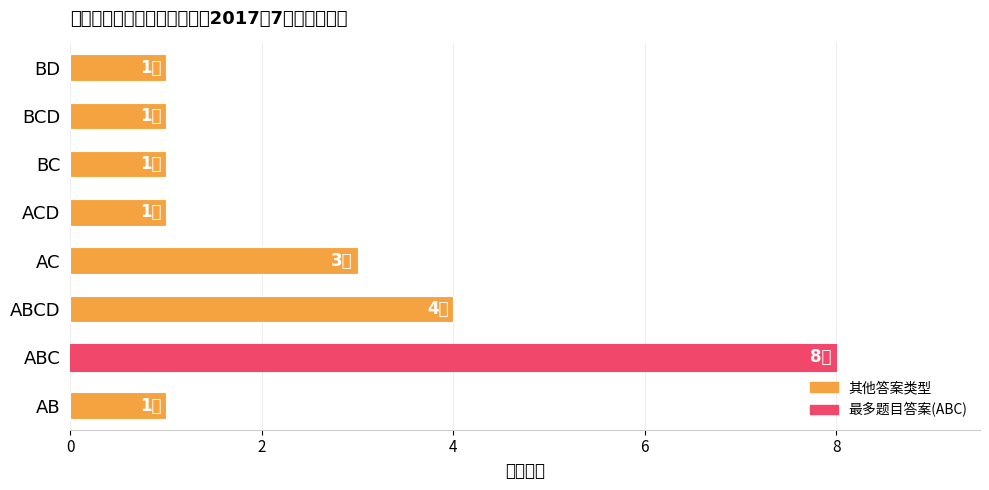

What is the difference between the maximum and minimum values?

7